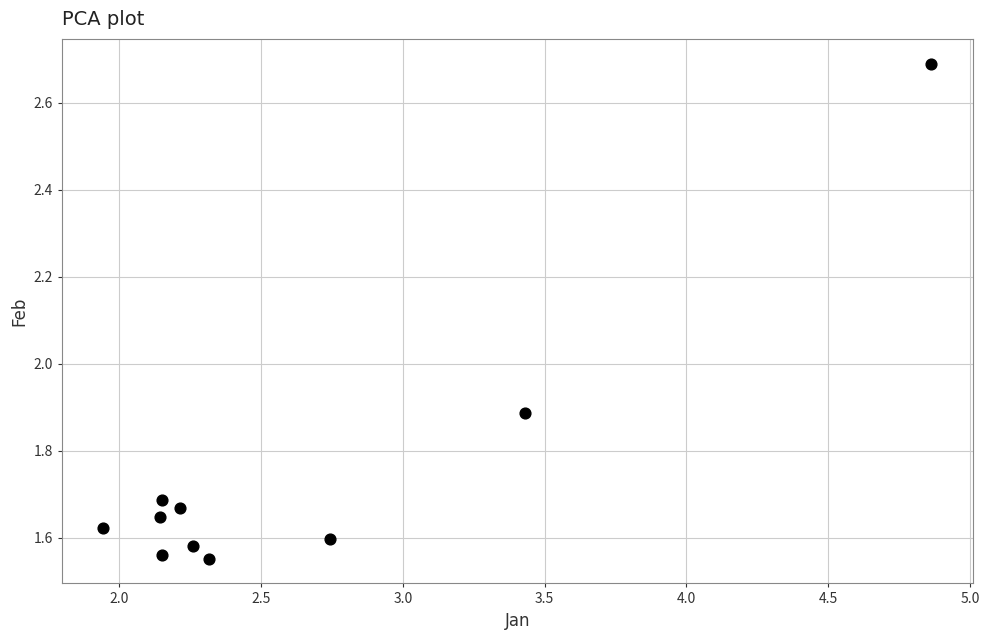

What Y value in the scatter plot is closest to 2?

1.9